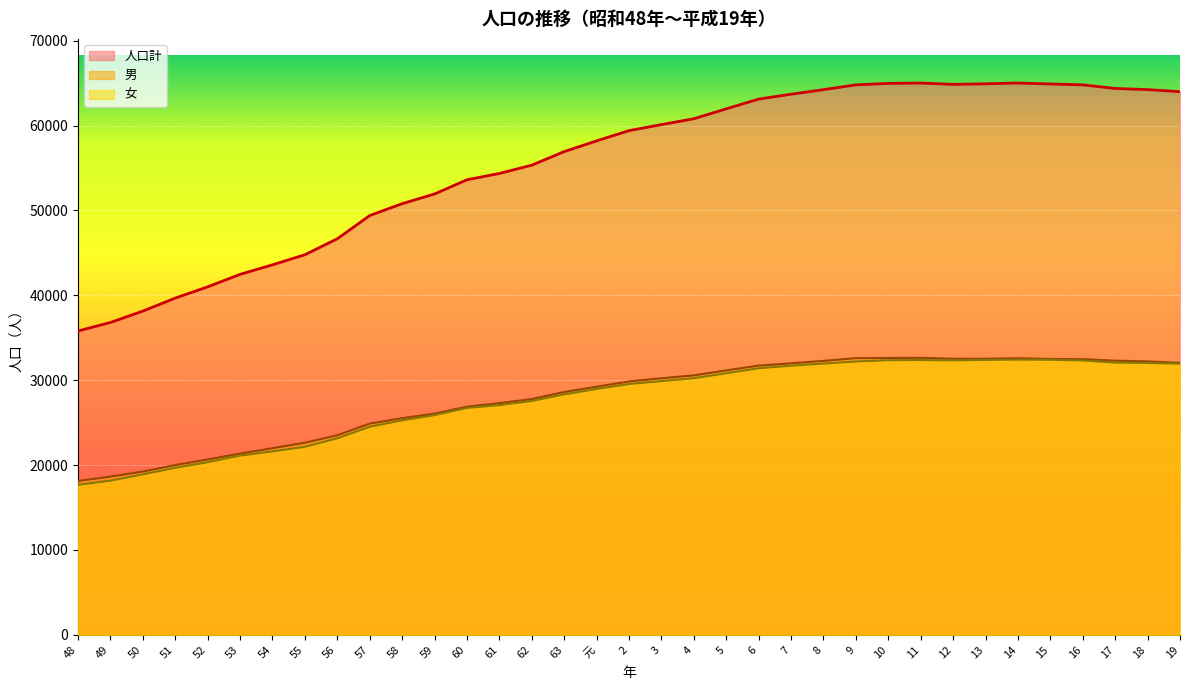

What is the difference between the second highest and second lowest values in the 男 series?

13976